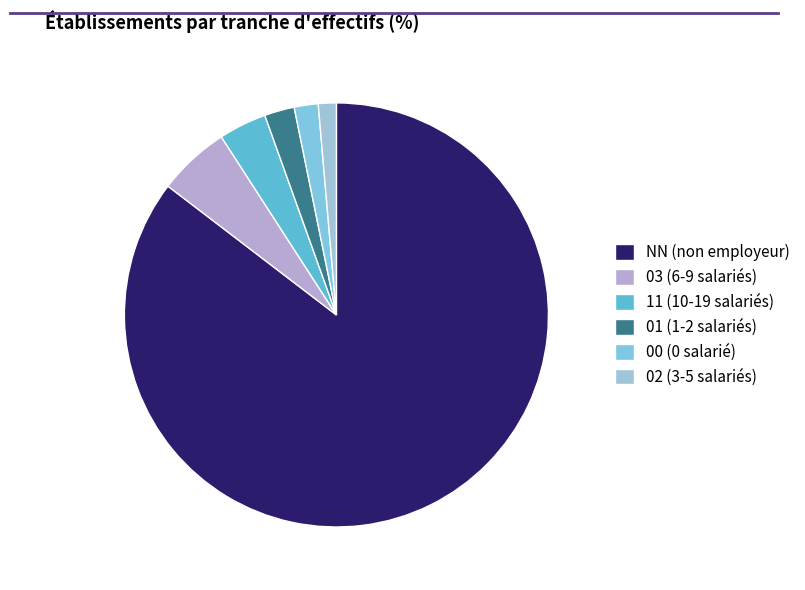

What is the change in value from NN to 11?

-179